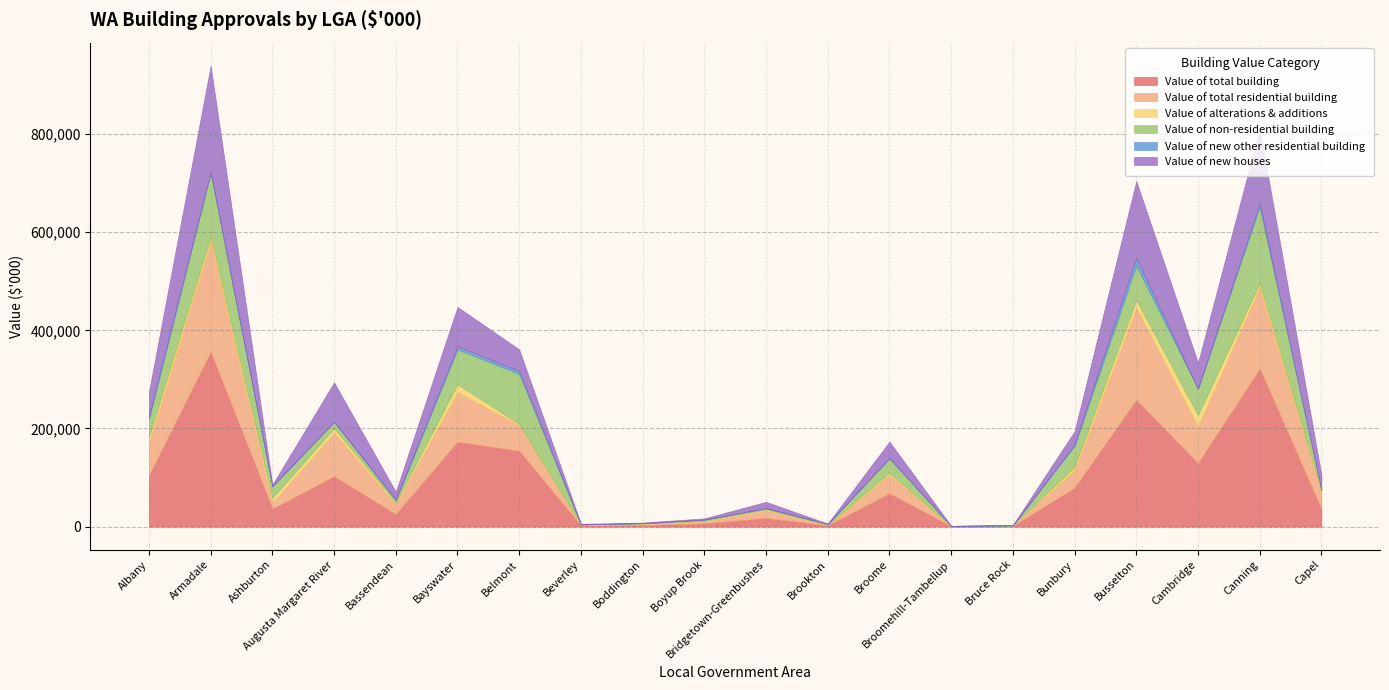

How many data points in Value of new other residential building are above 0?

8